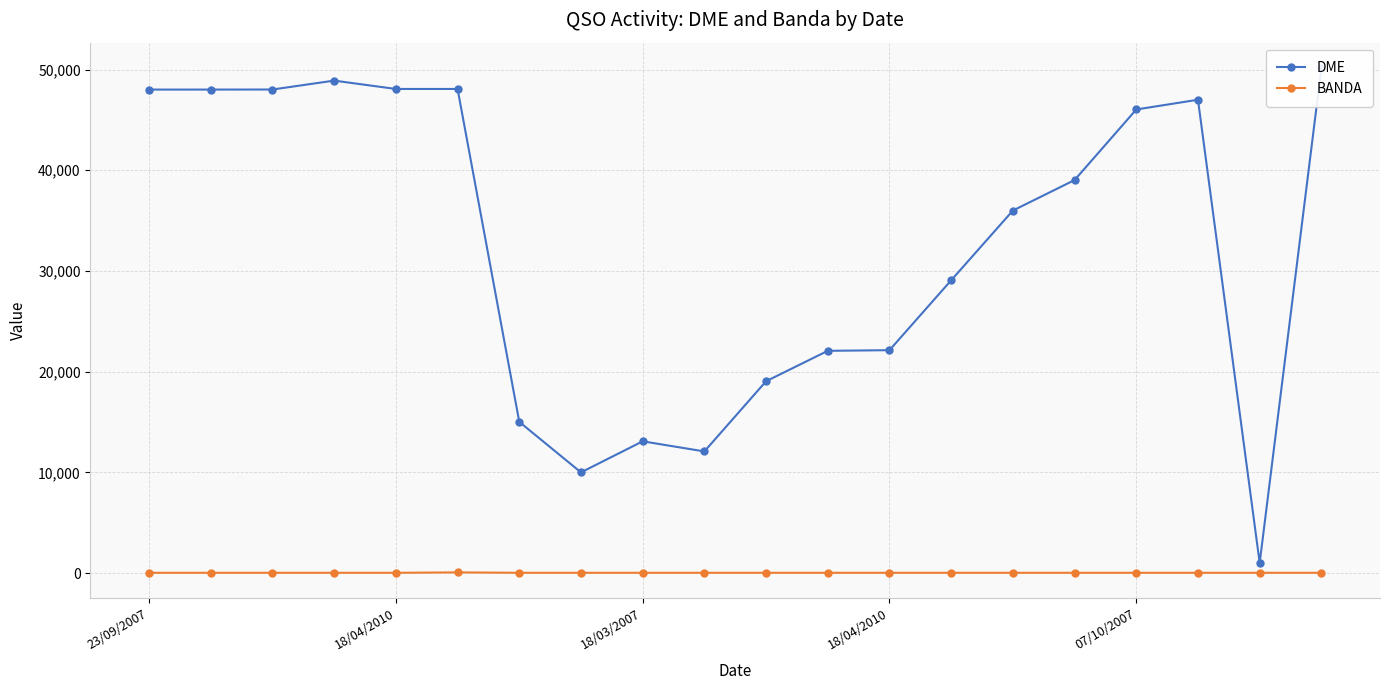

Which has a higher value, 18/03/2007 or 9?

18/03/2007